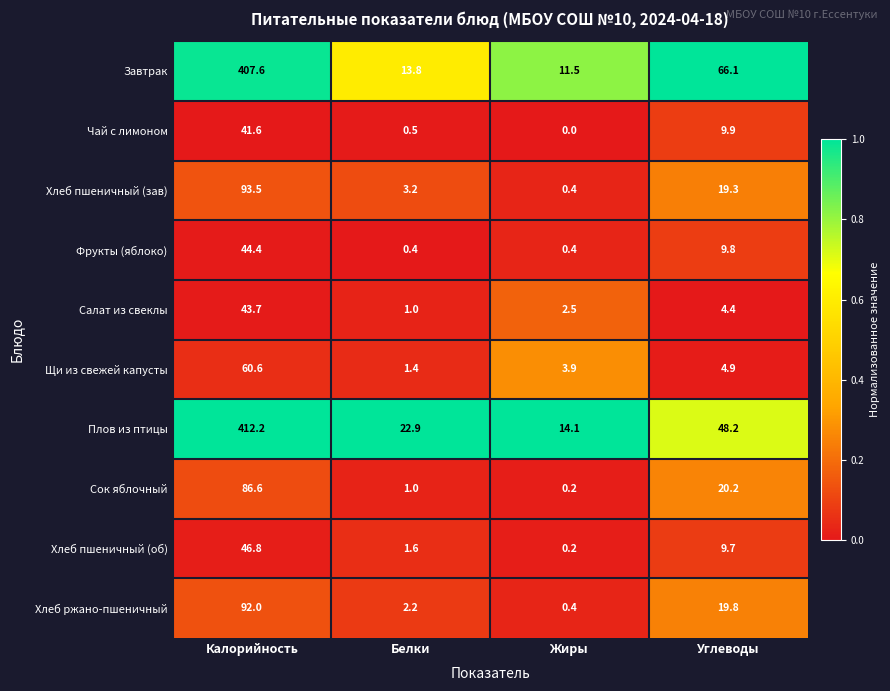

What is the difference between the maximum and minimum values in the Хлеб ржано-пшеничный series?

91.6